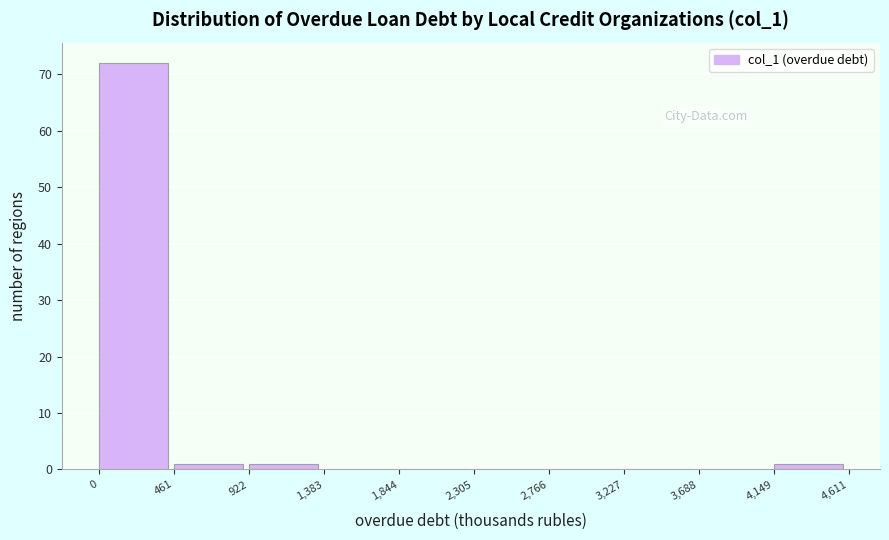

Reading left to right, transcribe this chart: for each bar, give the range it covers on the x-axis and its height. The values are not printed on the chart, so give them approximately, as read against the axis.

0 to 461: 72
461 to 922: 1
922 to 1,383: 1
1,383 to 1,844: 0
1,844 to 2,305: 0
2,305 to 2,766: 0
2,766 to 3,227: 0
3,227 to 3,688: 0
3,688 to 4,149: 0
4,149 to 4,611: 1